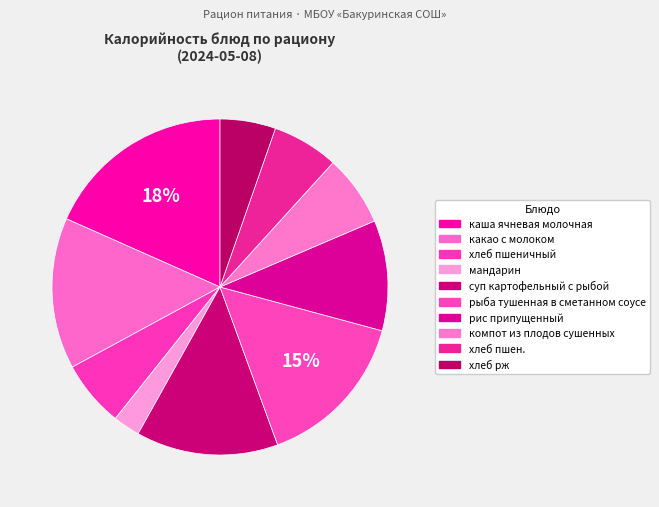

Is компот из плодов сушенных the majority of the pie?

No